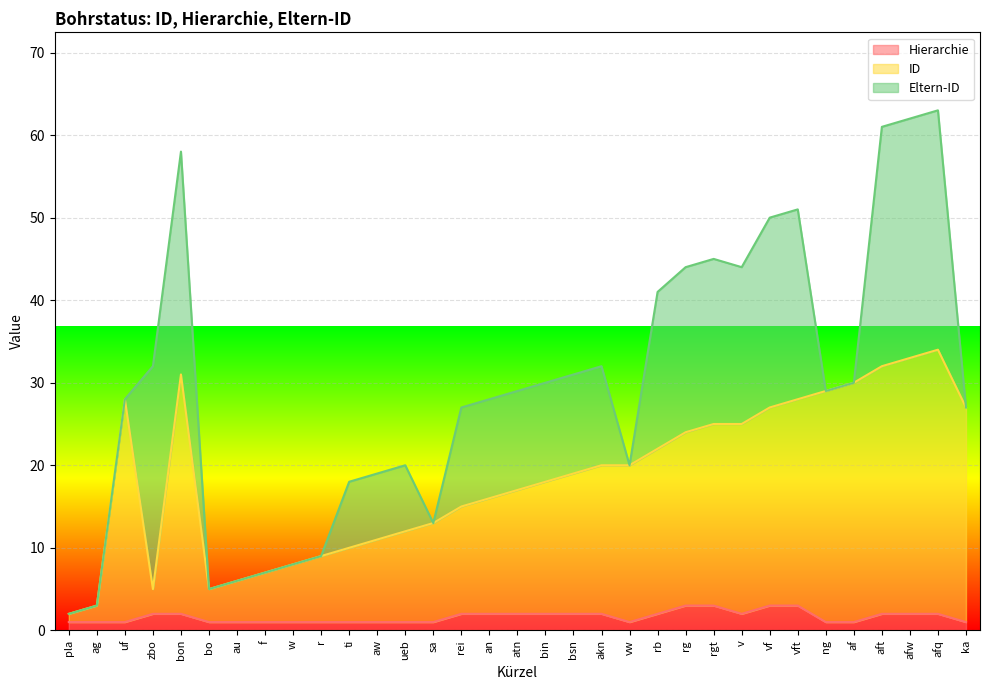

What is the total value across all series at rei?

27